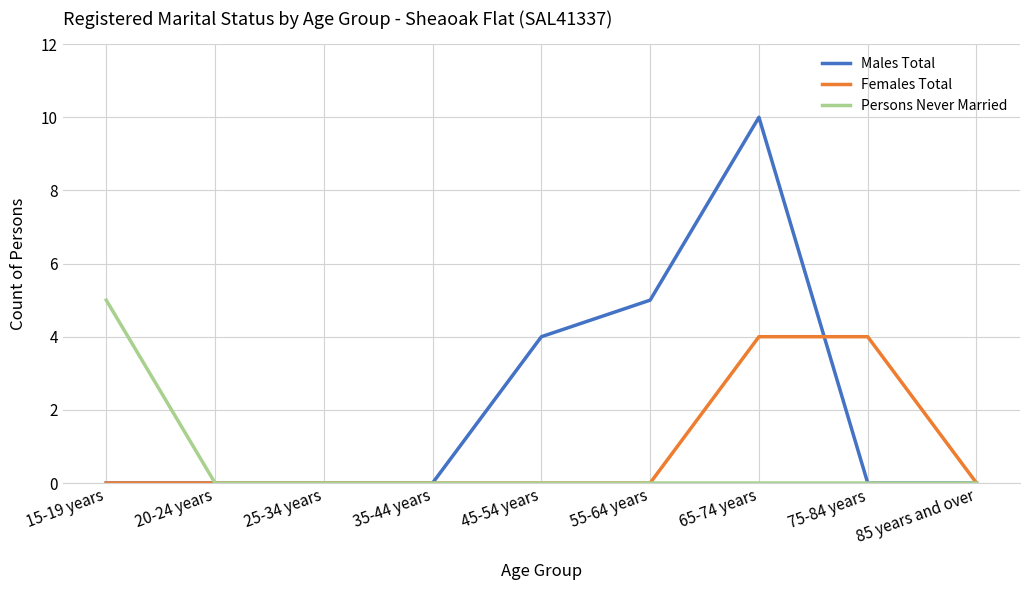

What is the approximate value of Males Total at 45-54 years?

4